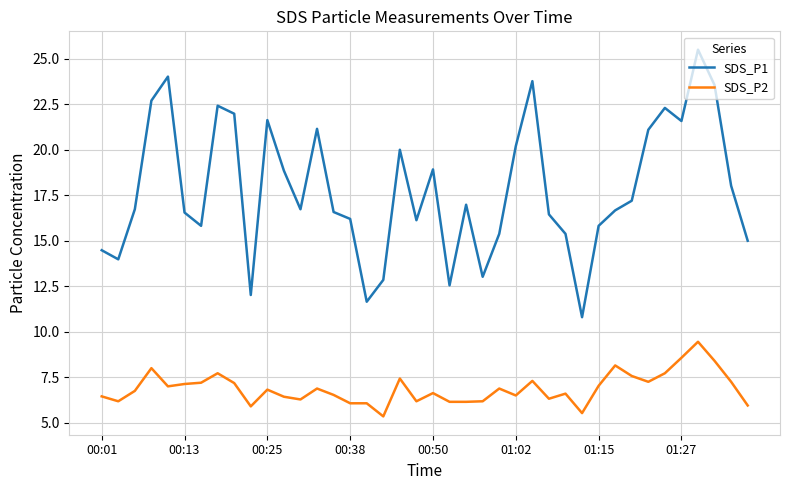

What is the difference between the maximum and minimum values in the SDS_P1 series?

14.7